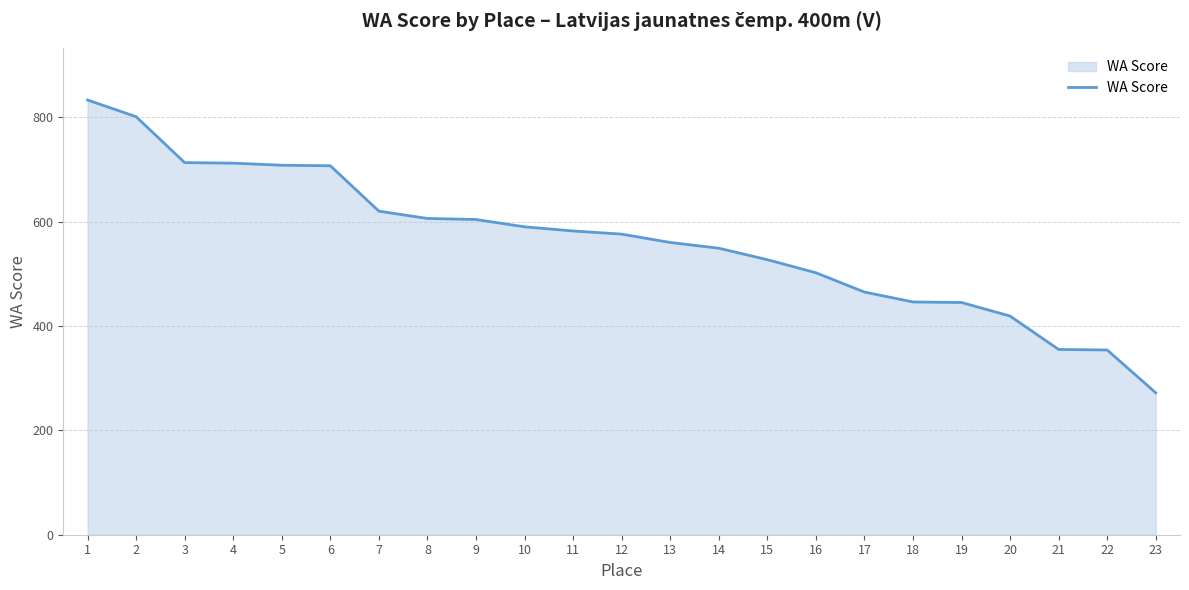

The value at 16 is 502. True or false?

True